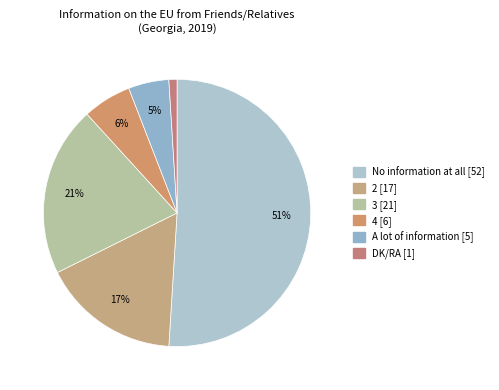

Does any single category account for the majority?

Yes